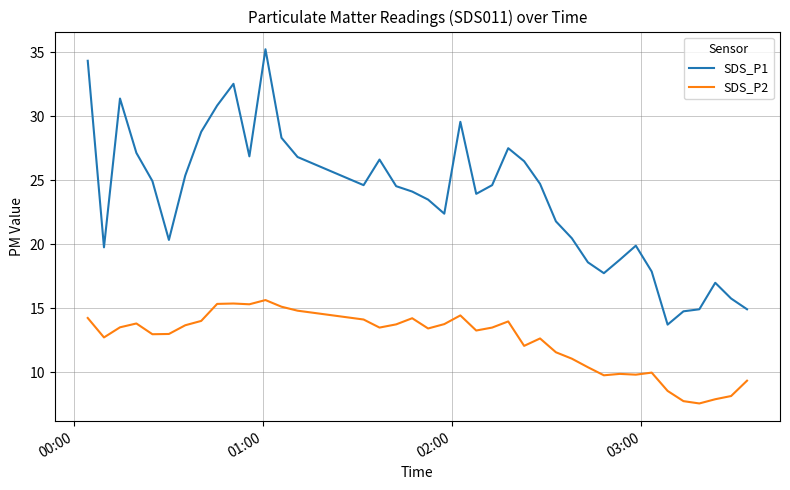

Which series has the widest spread of values?

SDS_P1